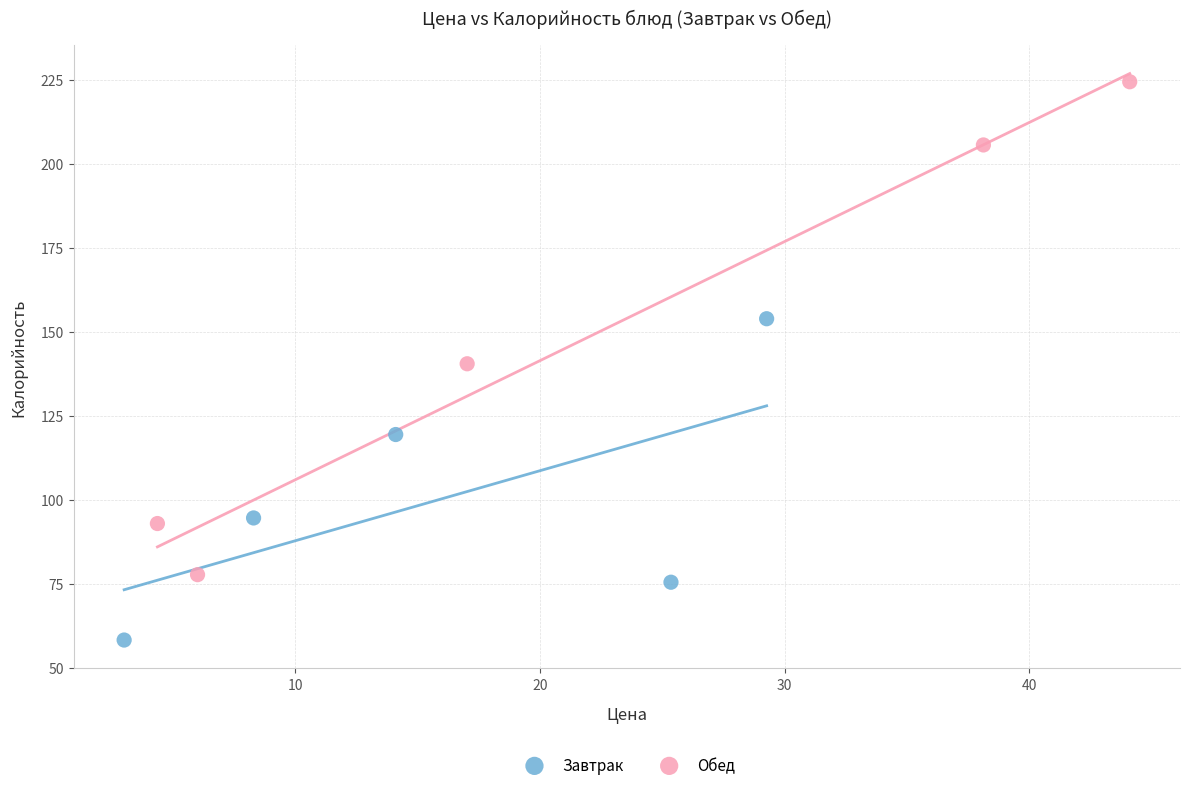

Which series has the largest Y range (max minus min)?

Обед